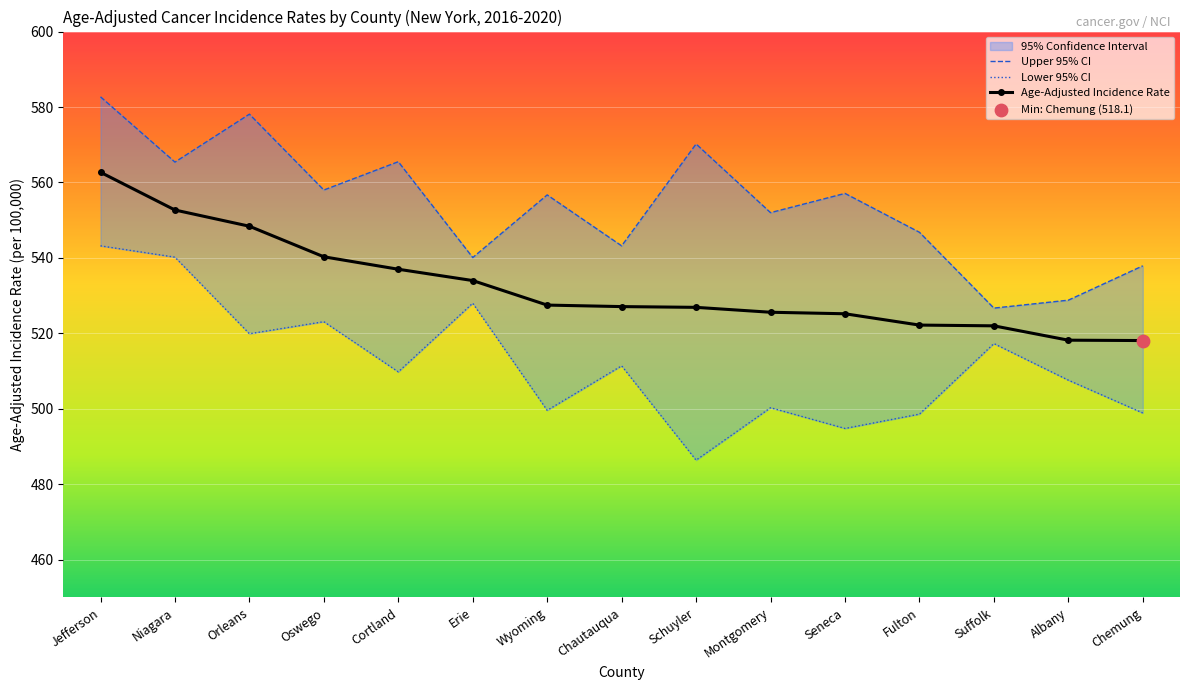

Is the value of Lower 95% CI at Oswego greater than the value of Upper 95% CI at Albany?

No